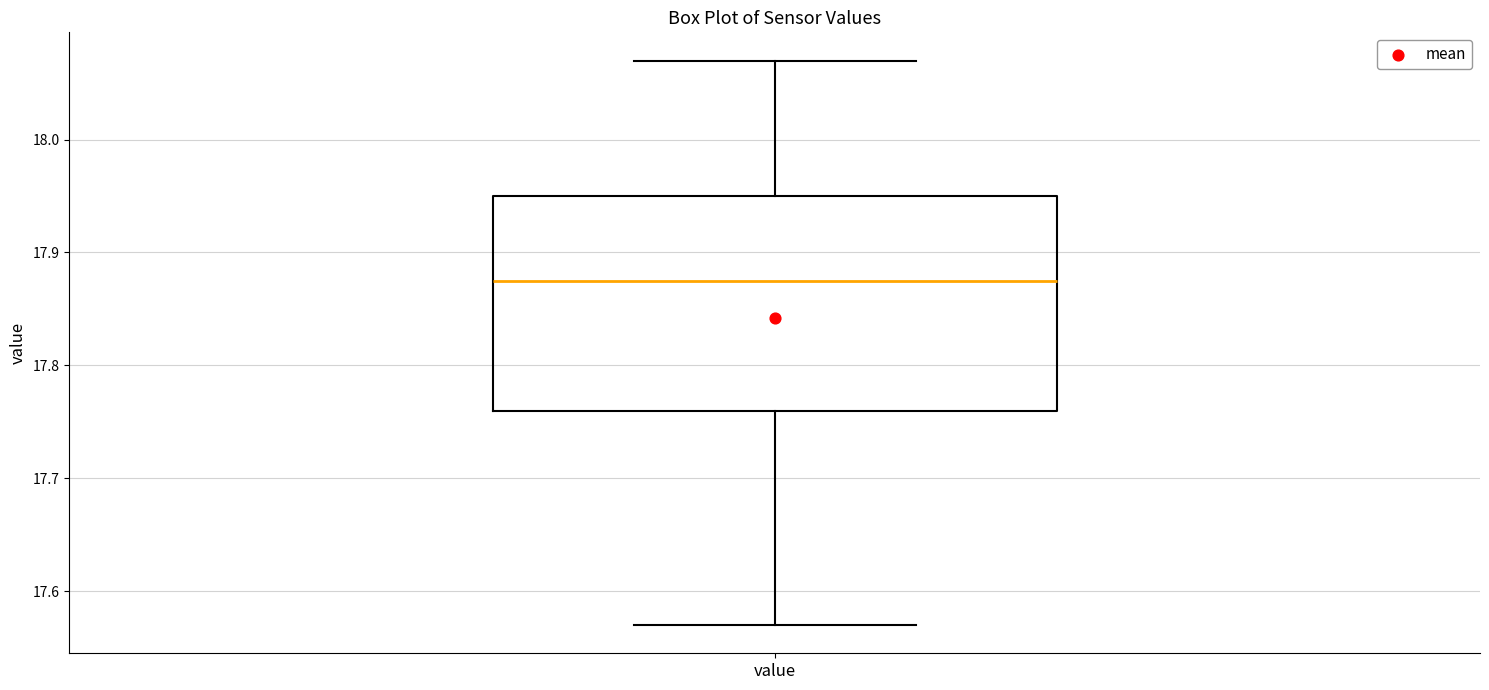

Transcribe this box plot: give where the median line is, the range the box spans, and where the two whiskers end, as read against the y-axis. The values are not printed on the chart, so give them approximately, as read against the axis.

median 17.88, box 17.76 to 17.95, whiskers 17.57 to 18.07